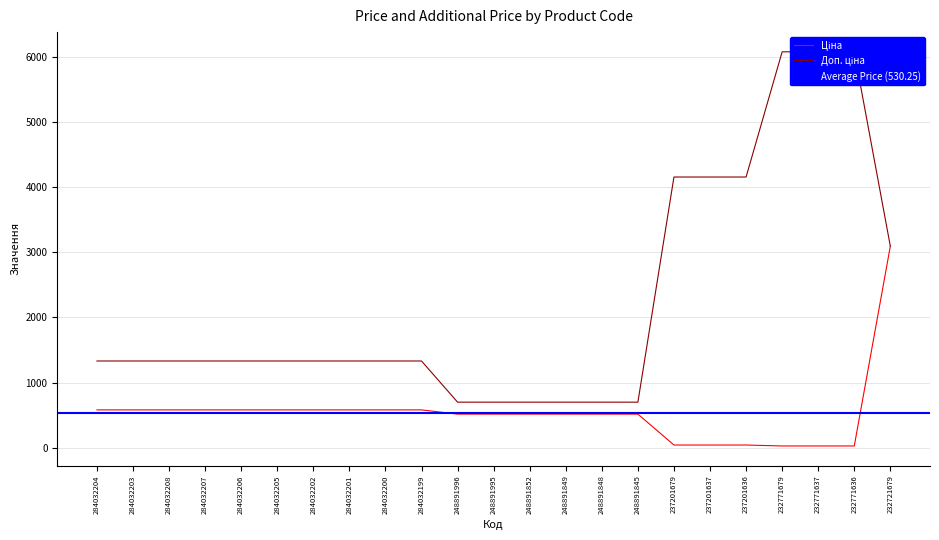

Rank the series by their maximum value, from lowest to highest.

Ціна, Доп. ціна